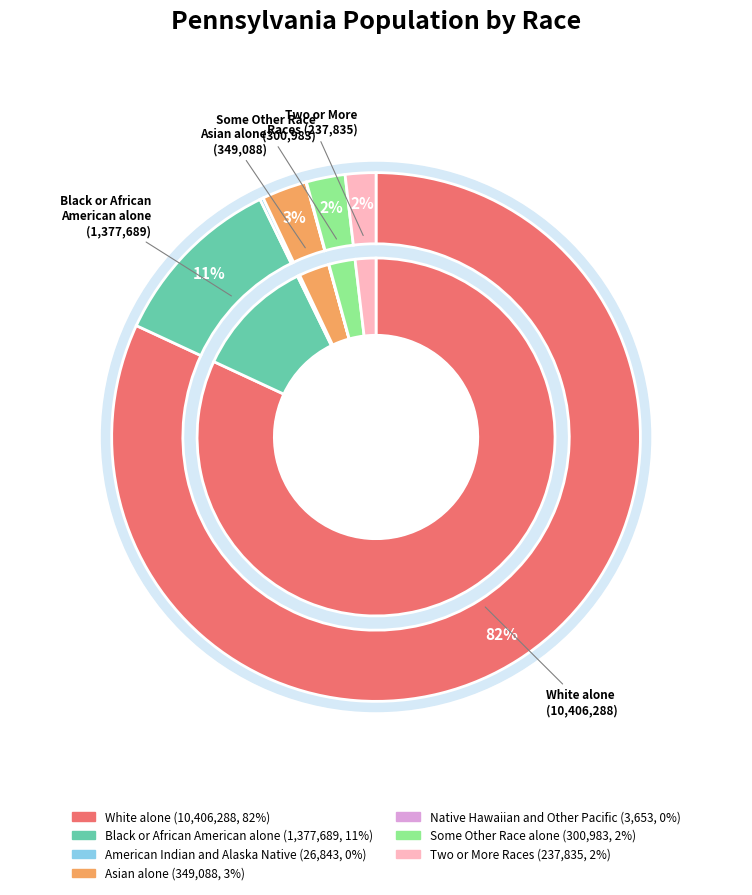

How many segments does this pie chart have?

7